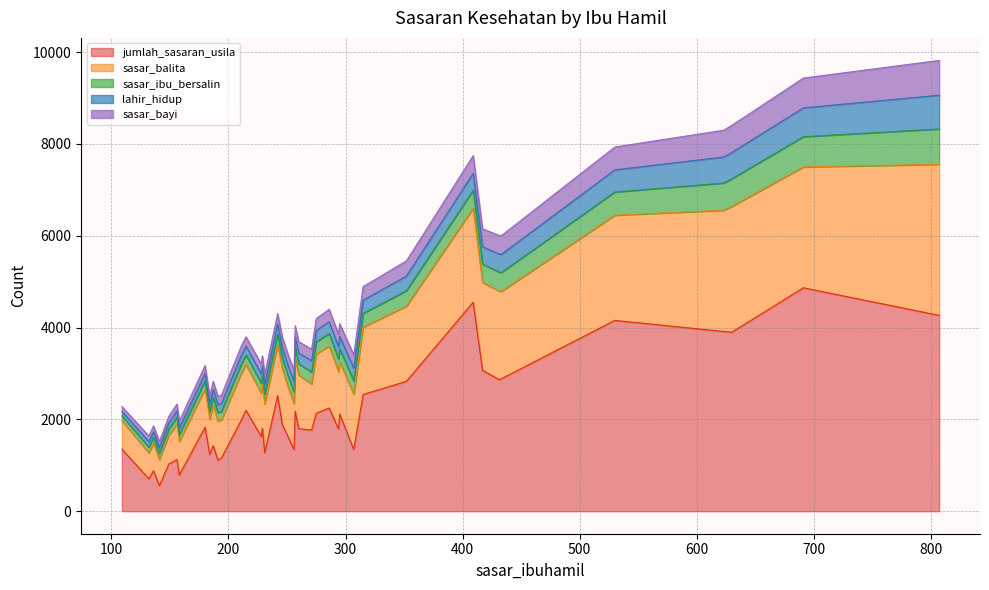

What is the difference between the second highest and minimum values in the jumlah_sasaran_usila series?

3998